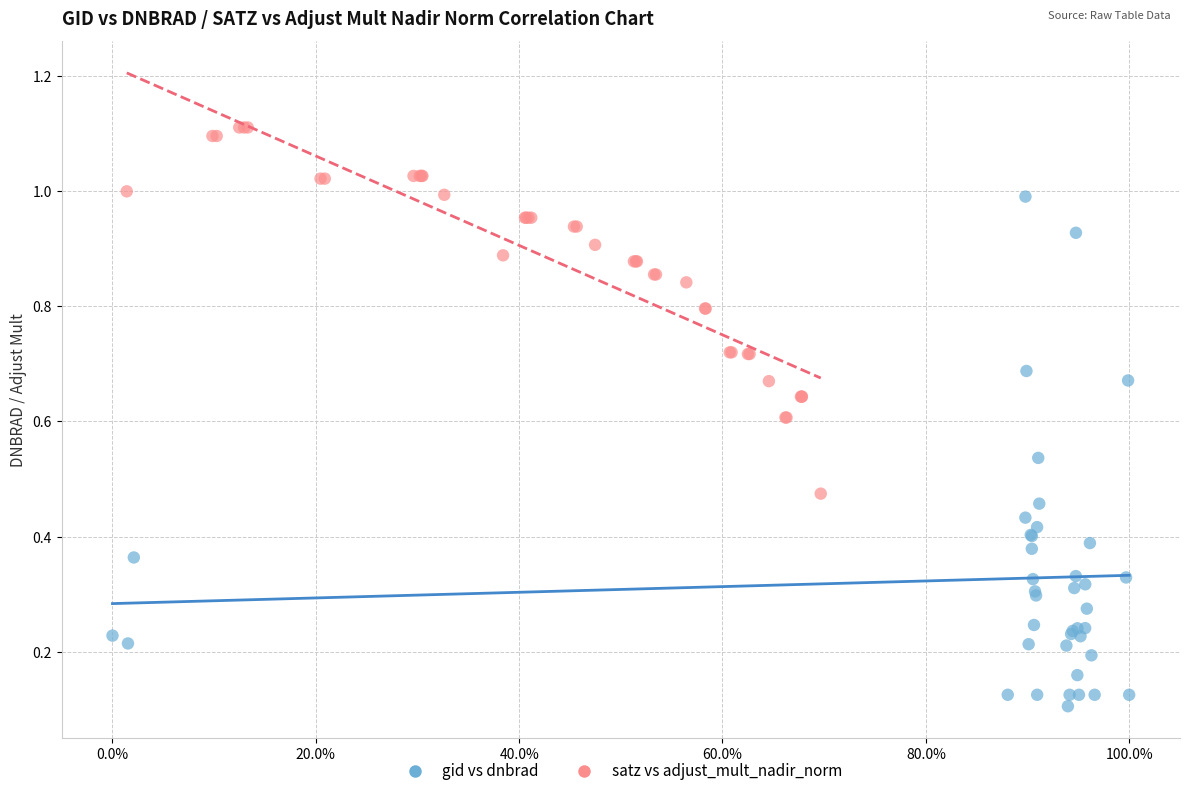

What are all the series names shown in the legend?

gid vs dnbrad, satz vs adjust_mult_nadir_norm